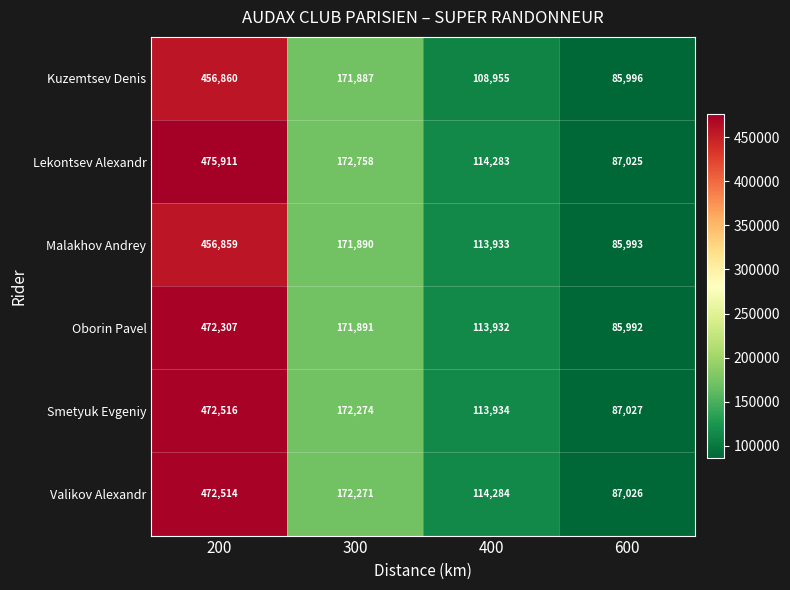

What is the approximate value of Oborin Pavel at 300?

171891